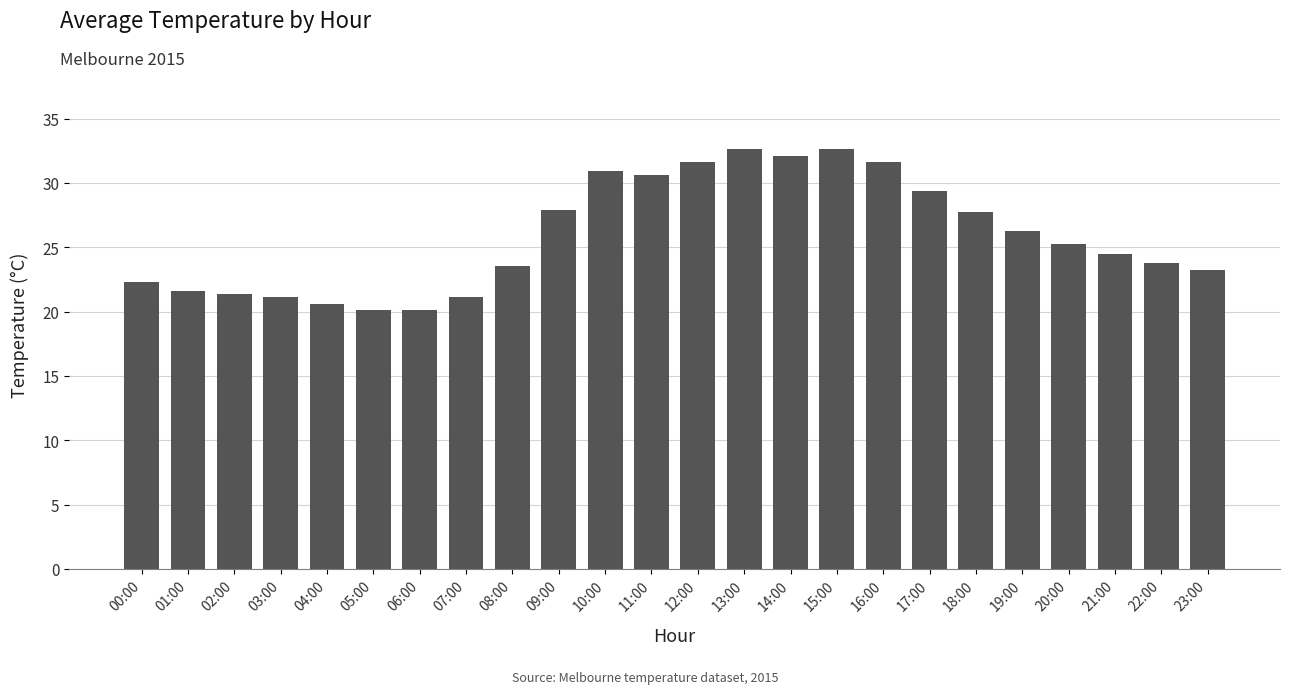

What is the label of the 19th bar from the left?

18:00